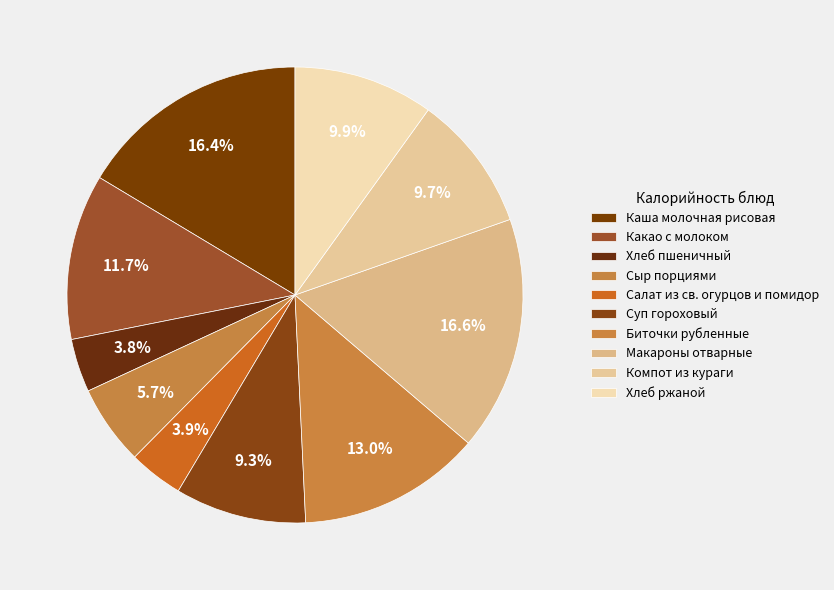

Count the number of slices in the pie.

10